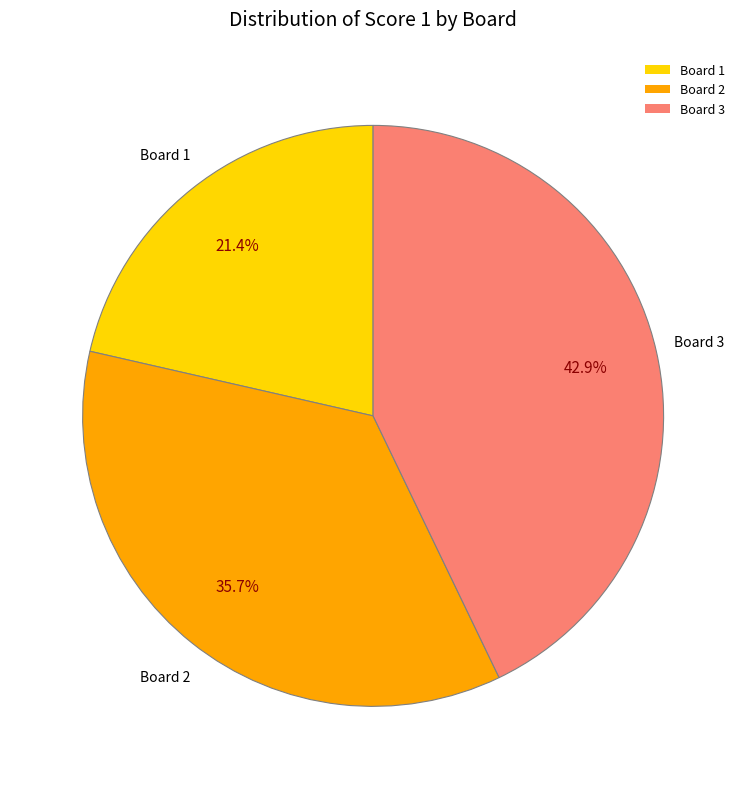

What percentage is NOT represented by Board 3?

57.1%